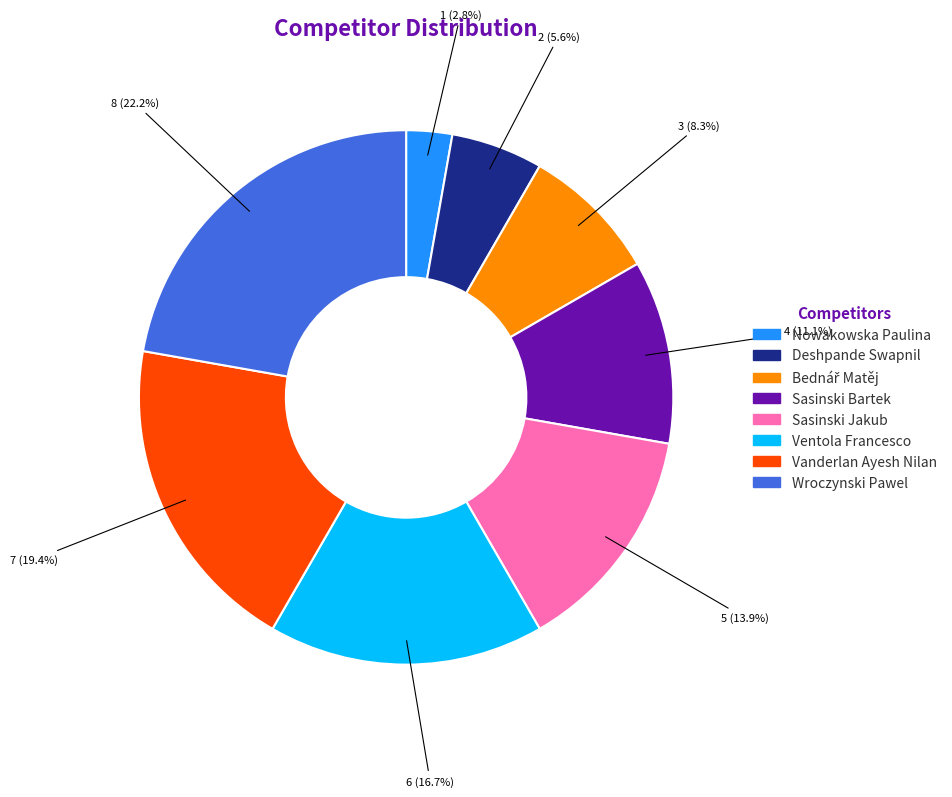

How much of the chart is everything except Vanderlan Ayesh Nilan?

80.6%